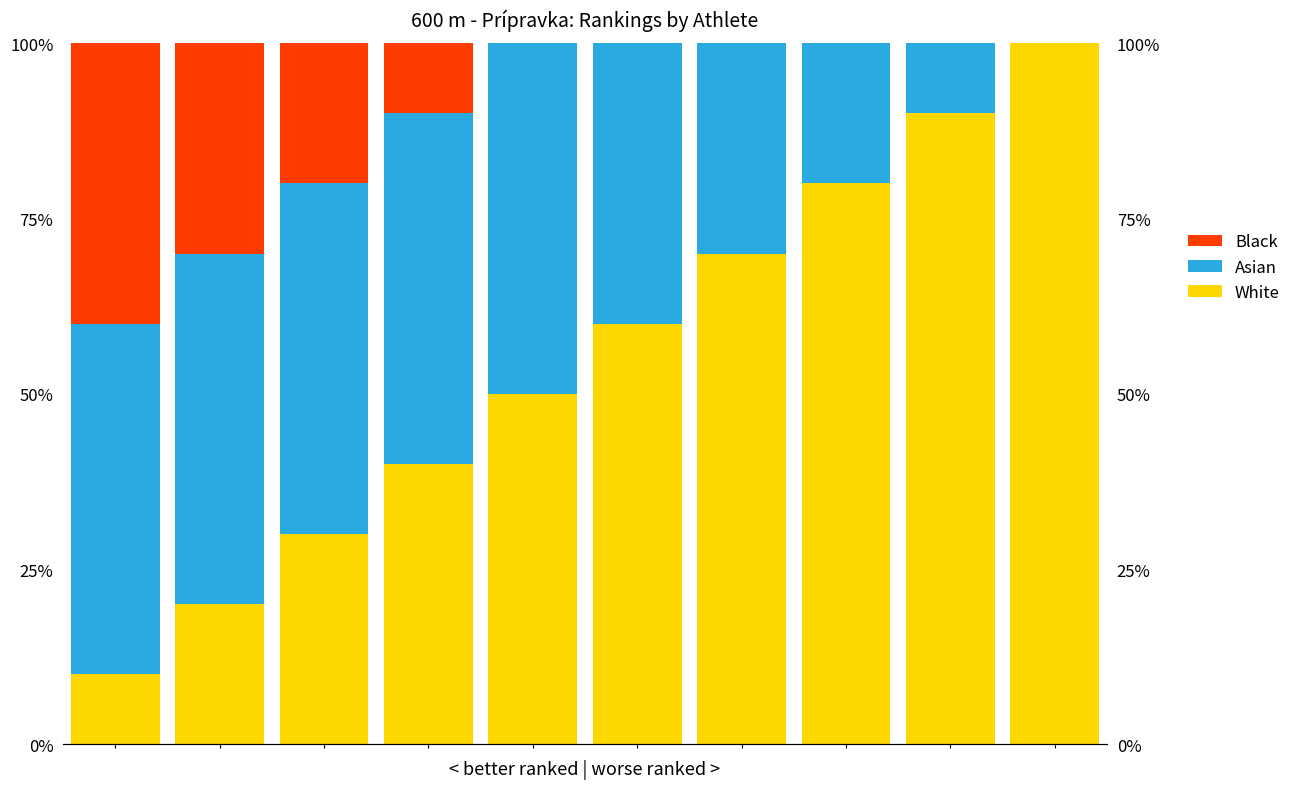

The Asian series shows 50 at 2. True or false?

True